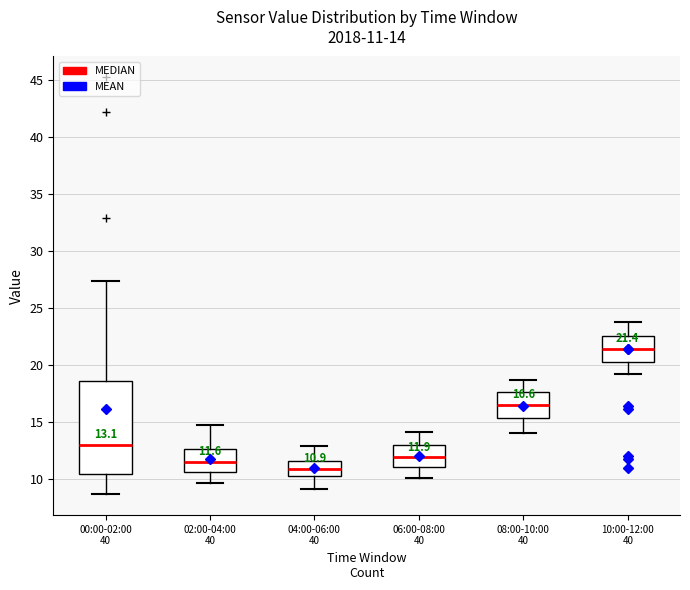

Which box is the tallest, from its lower edge to its upper edge?

00:00-02:00 40